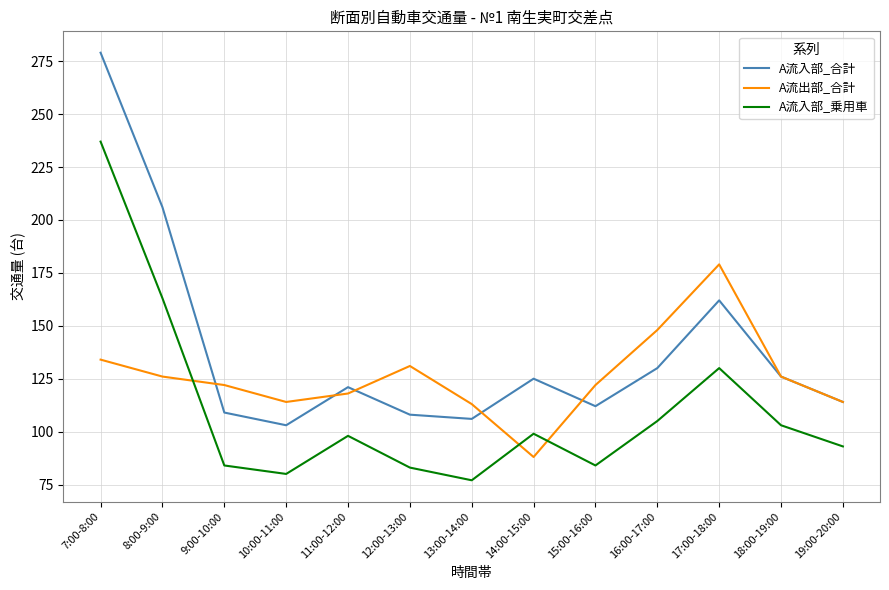

What is the difference between the highest and lowest values at 15:00-16:00?

38